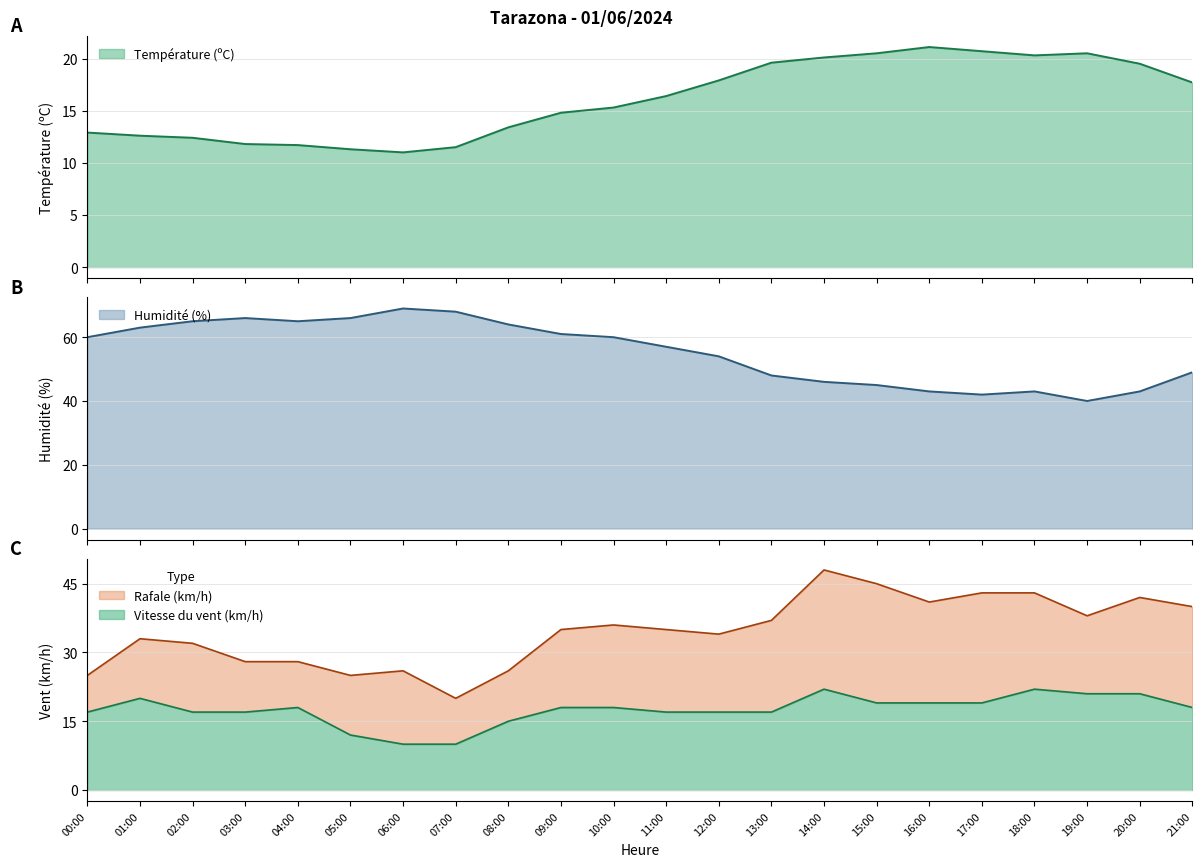

How many values in the Vitesse du vent (km/h) series exceed 18?

8